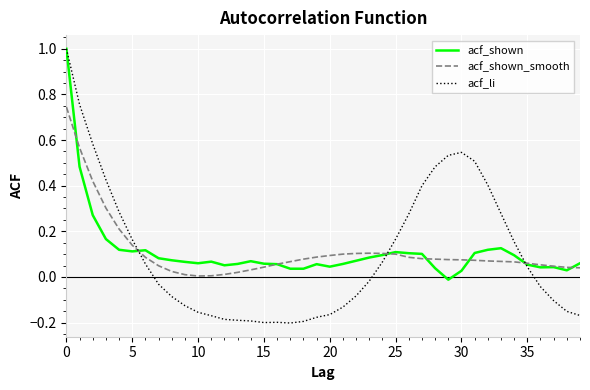

Which series has the largest range (max minus min)?

acf_li